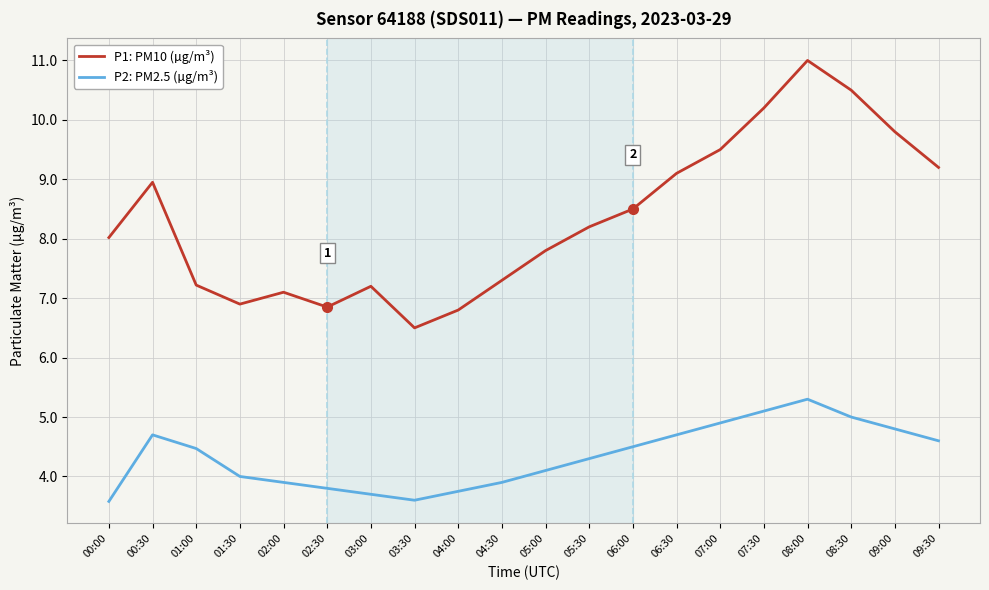

In P1: PM10 (µg/m³), how many points are higher than both neighbors (excluding endpoints)?

4